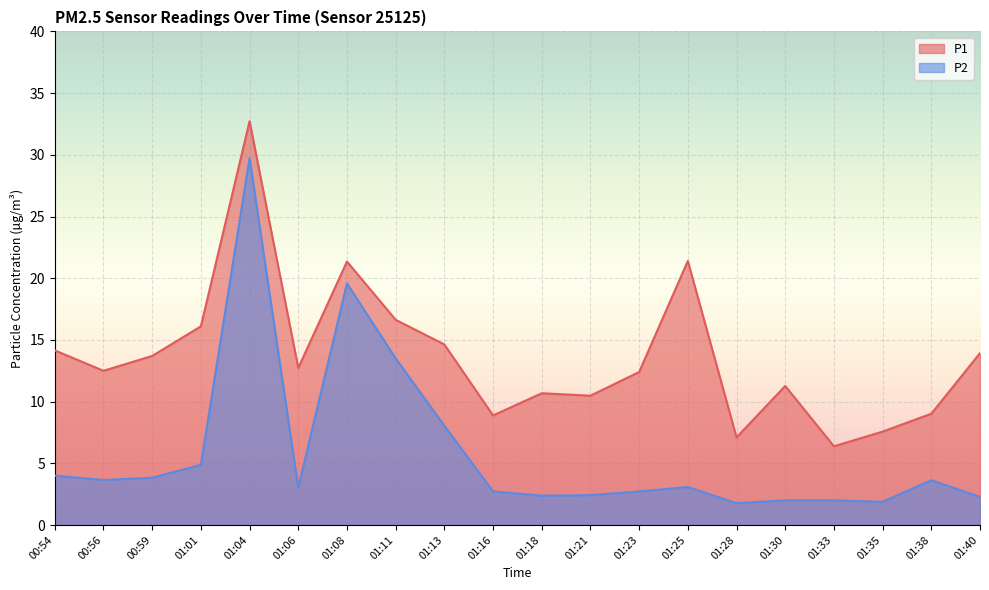

At which label is P1 closest to 19?

01:08